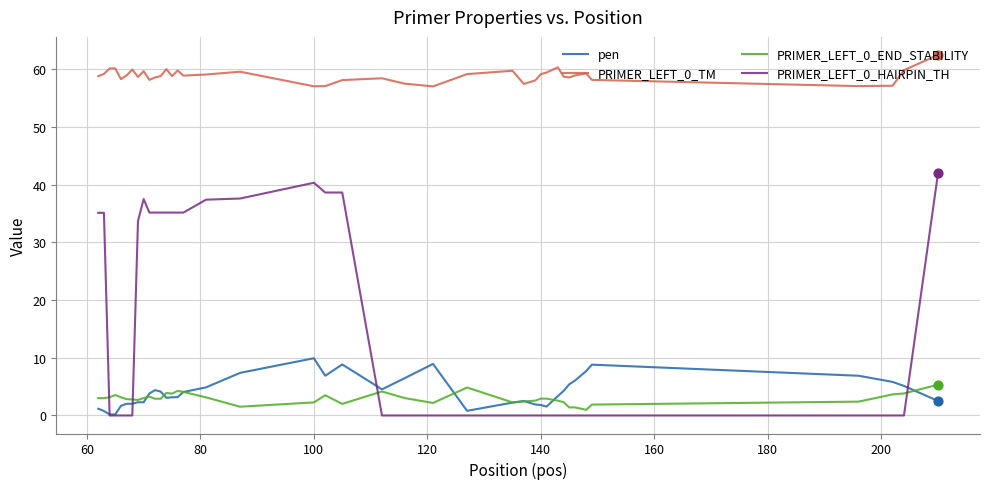

What is the lowest value of the PRIMER_LEFT_0_TM series?

57.1